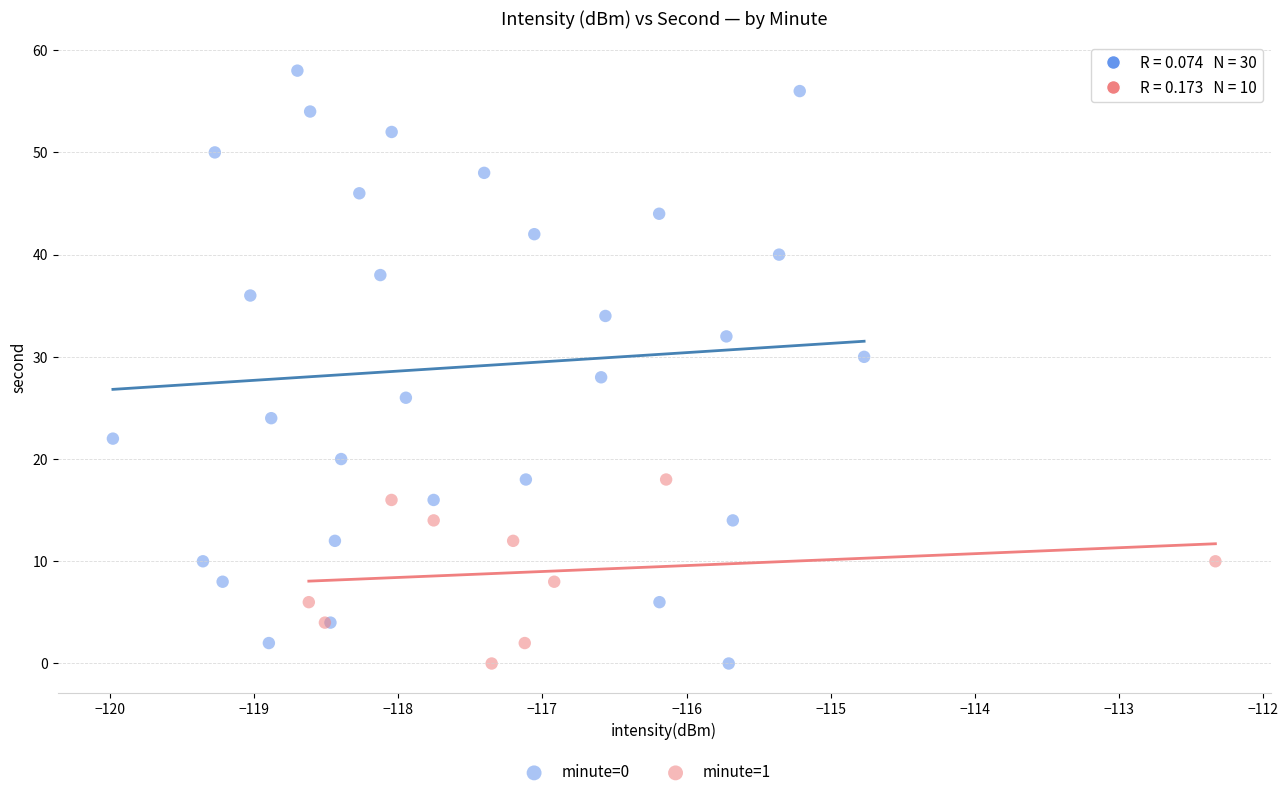

Which series has the largest Y range (max minus min)?

minute=0